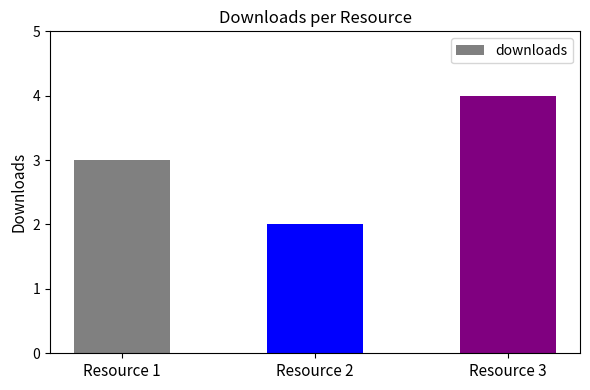

How many distinct data groups are displayed?

1